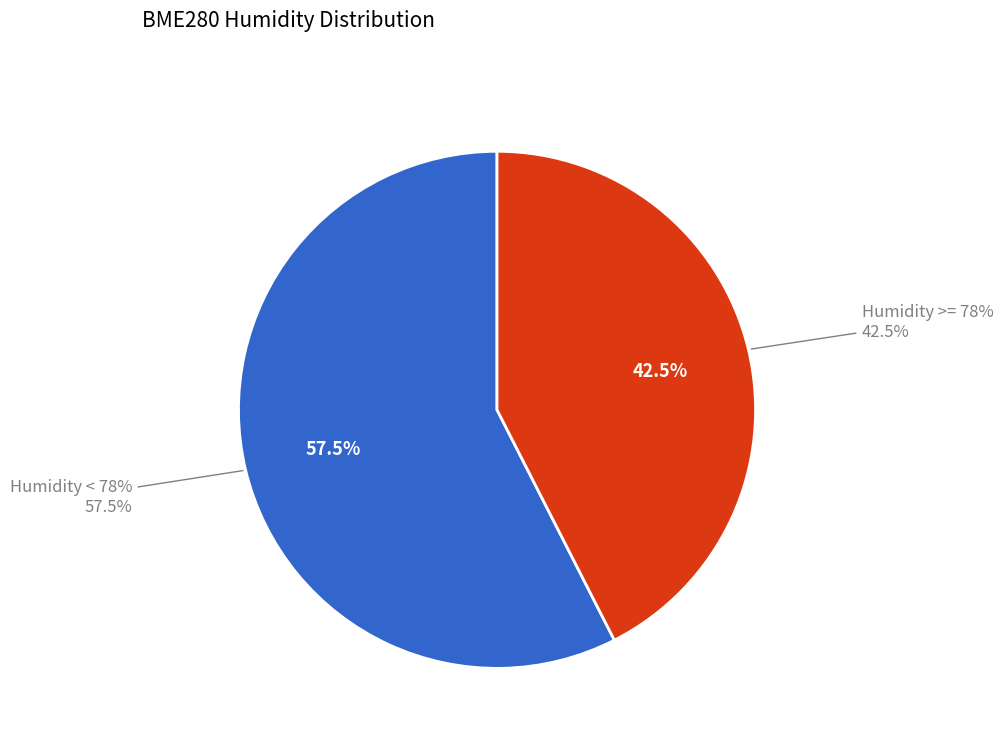

Combined, do 37 and 29 account for over 50%?

No